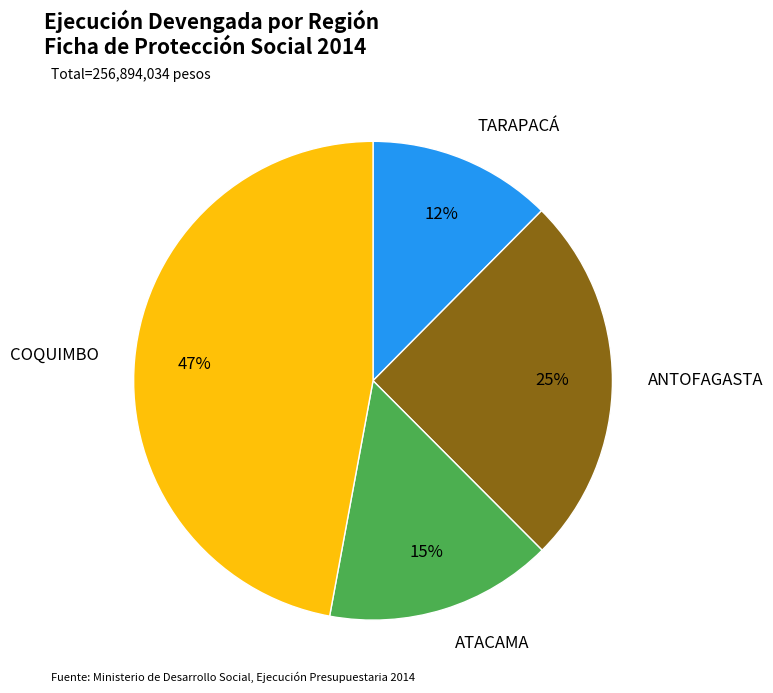

What percentage is the ATACAMA slice, to the nearest percent?

15%